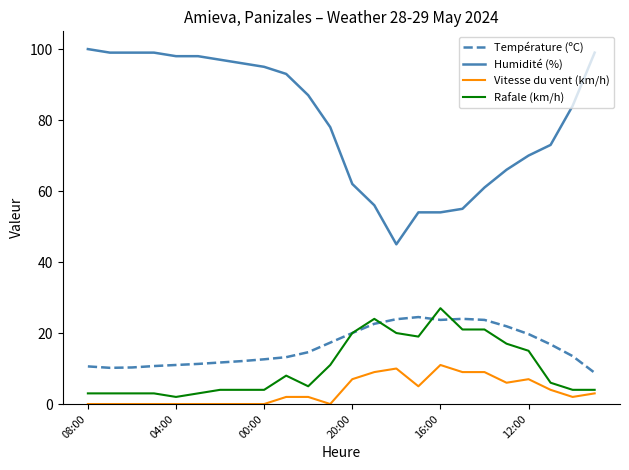

Rank the series by their maximum value, from lowest to highest.

Vitesse du vent (km/h), Température (ºC), Rafale (km/h), Humidité (%)